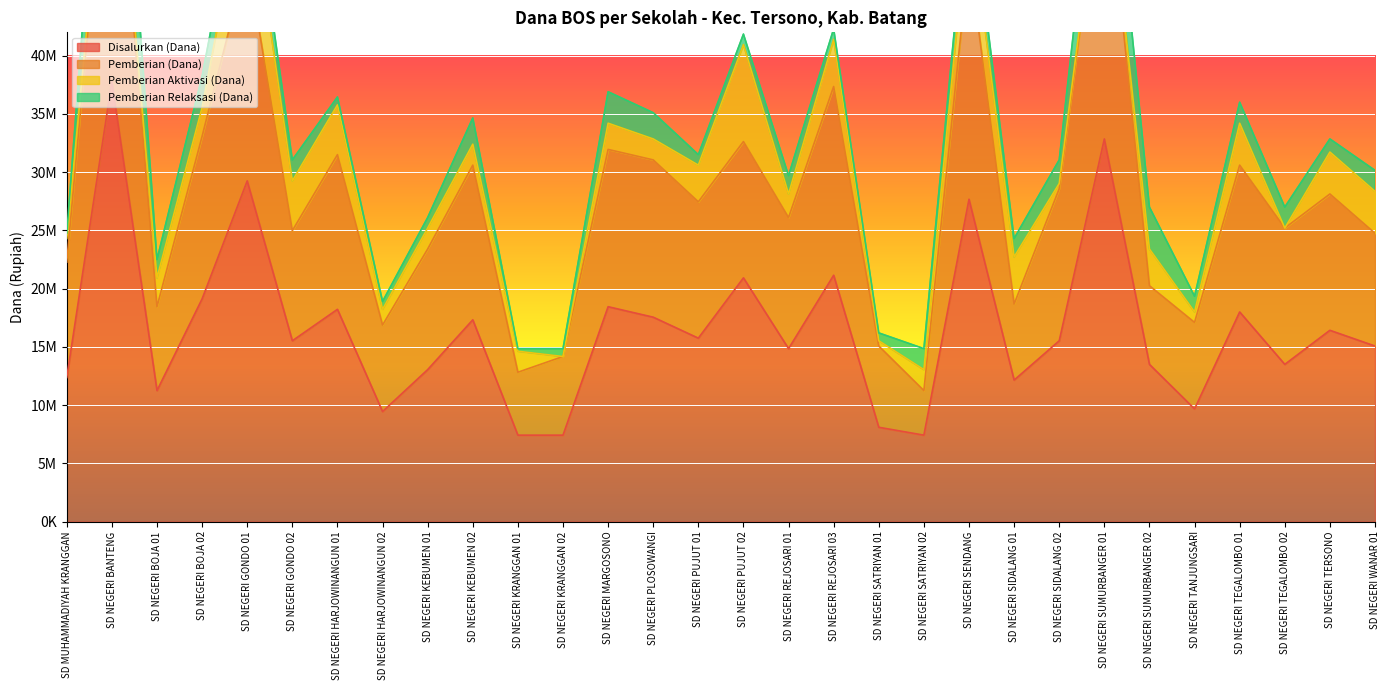

Where is the first local maximum for Disalurkan (Dana)?

SD NEGERI BANTENG